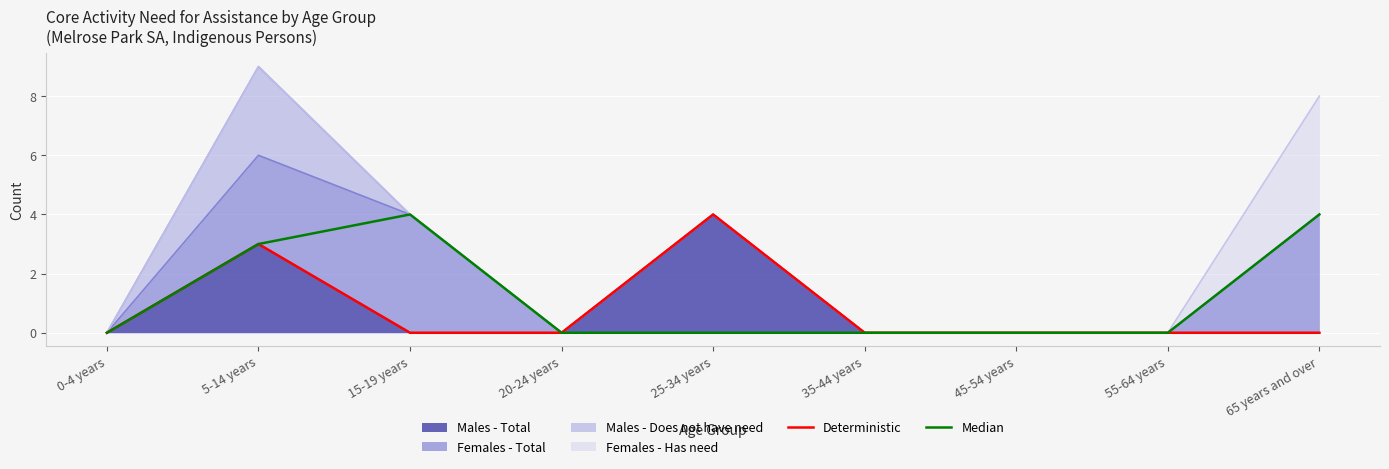

Does the chart display data point markers on the line(s)?

No